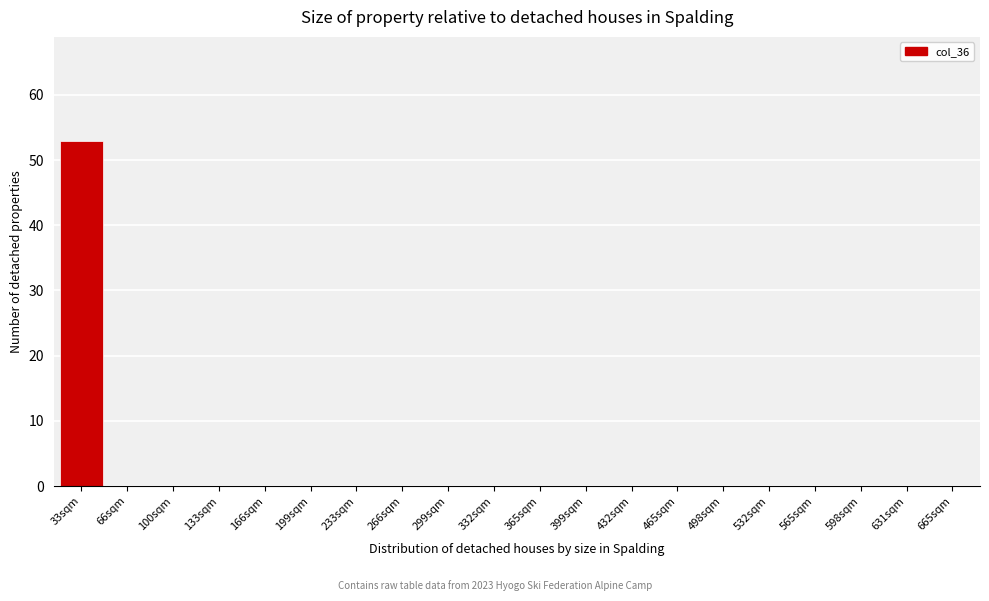

Reading right to left, extract all data points from this chart.

665sqm=0	631sqm=0	598sqm=0	565sqm=0	532sqm=0	498sqm=0	465sqm=0	432sqm=0	399sqm=0	365sqm=0	332sqm=0	299sqm=0	266sqm=0	233sqm=0	199sqm=0	166sqm=0	133sqm=0	100sqm=0	66sqm=0	33sqm=53